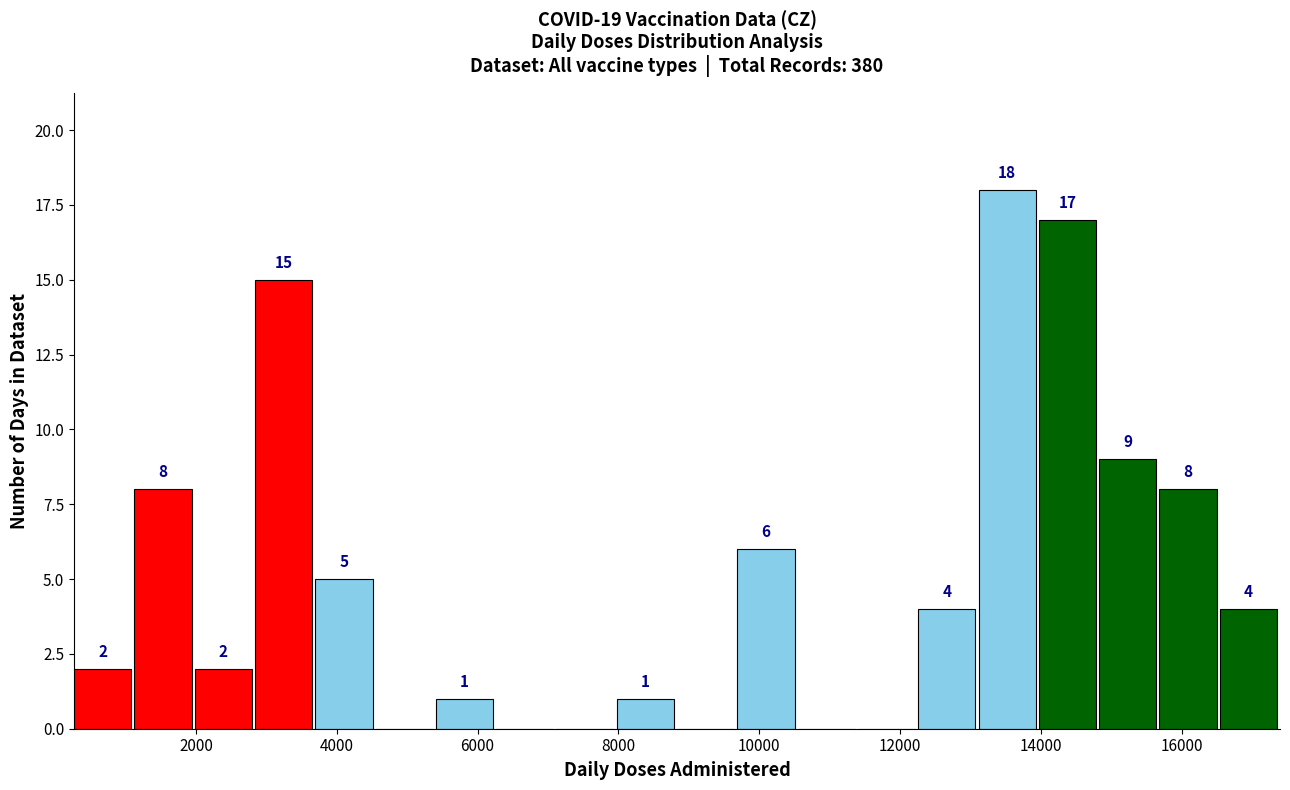

Over which range of the x-axis is the bar tallest?

13200 to 14000